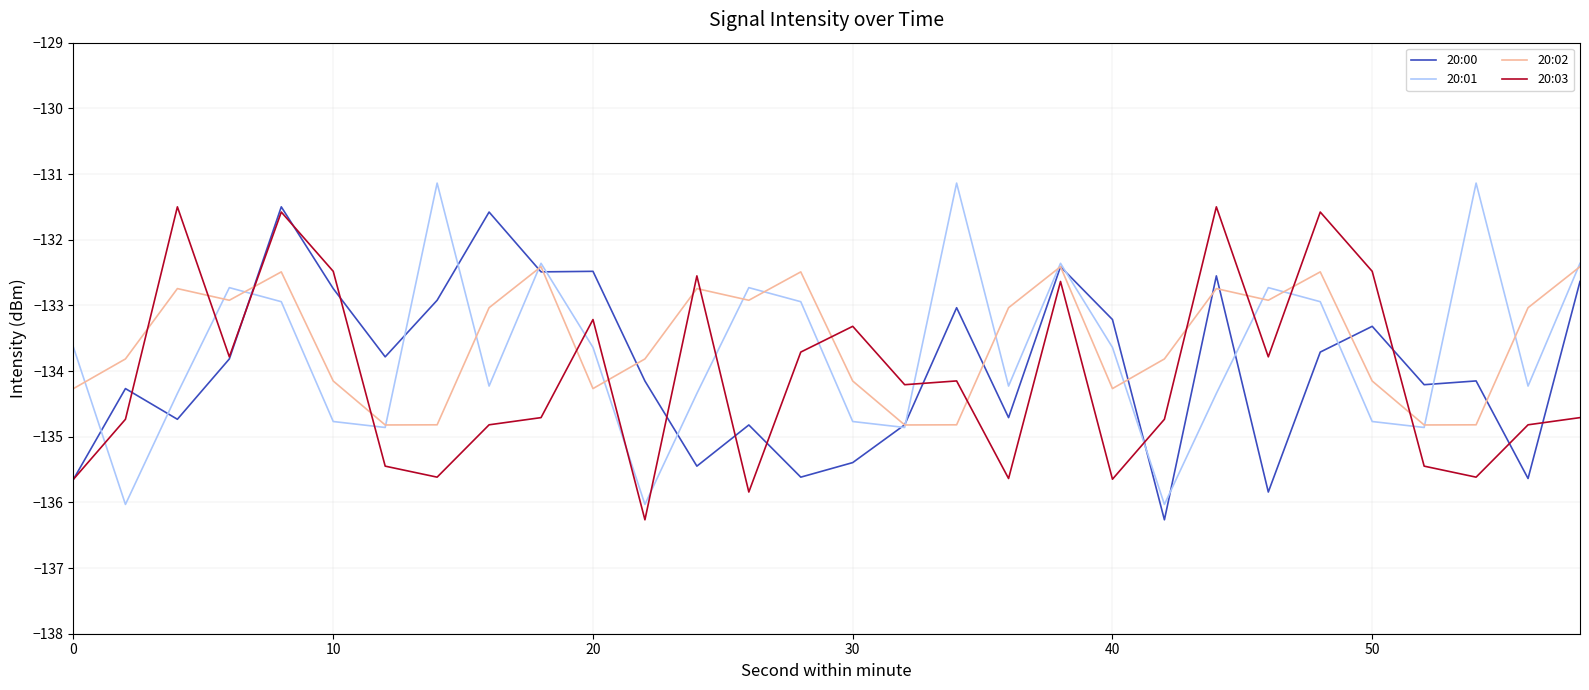

True or false: 20:03 and 20:02 intersect in this chart.

True